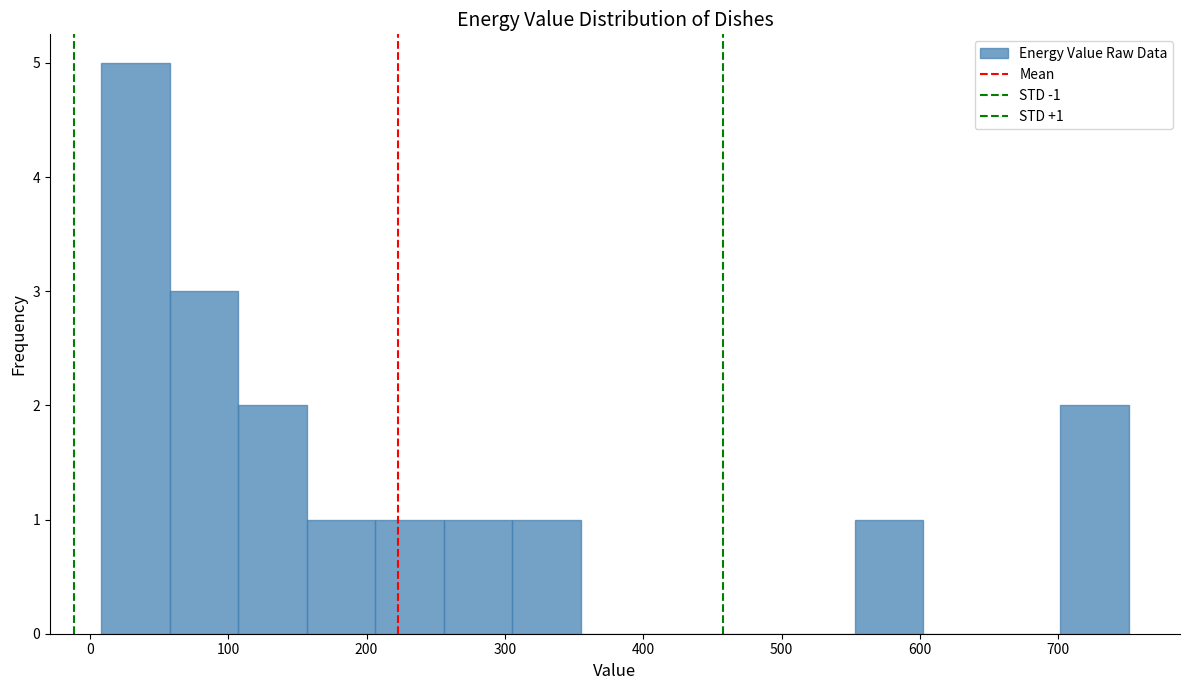

Over which range of the x-axis is the bar tallest?

10 to 60